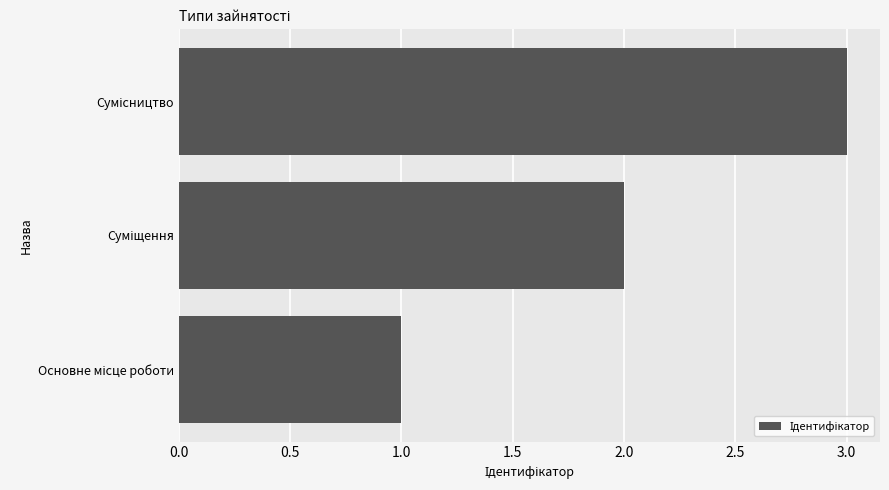

Does the chart contain any negative values?

No